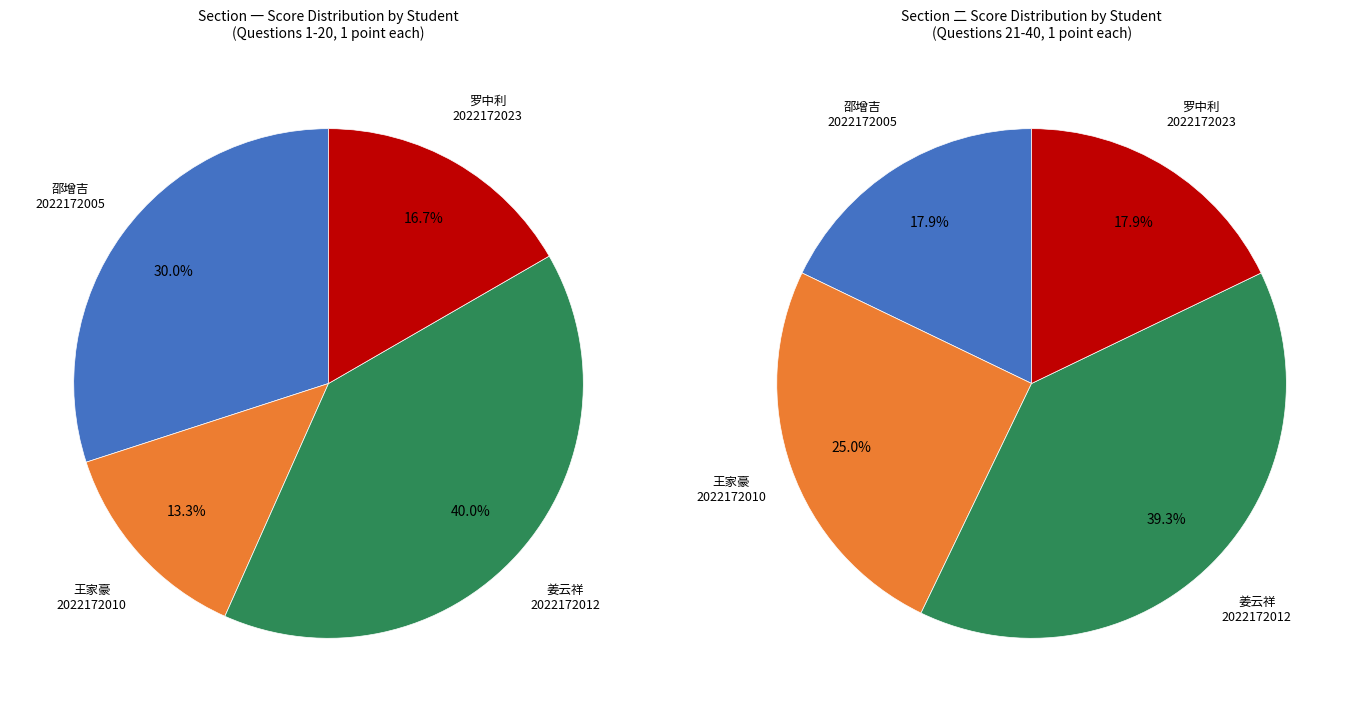

What is the majority slice?

2022172012
姜云祥